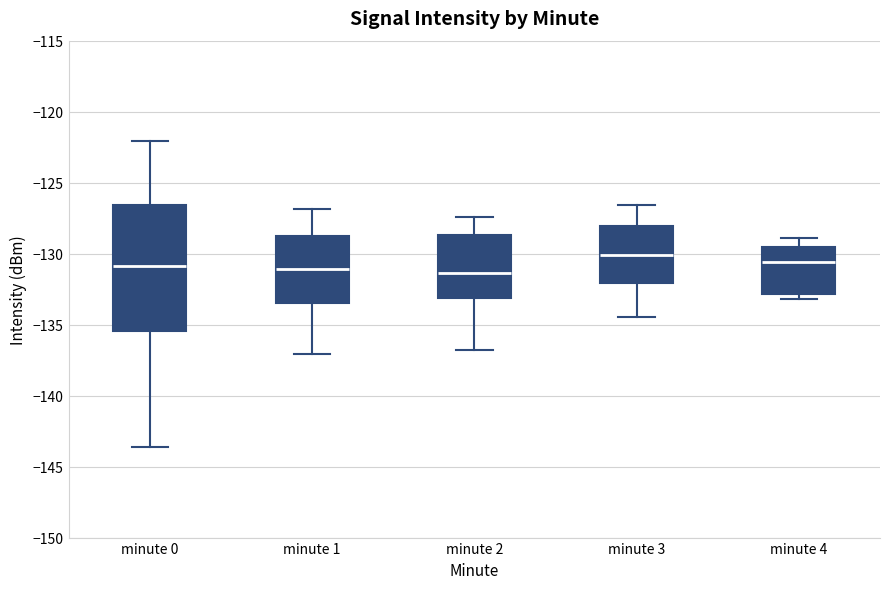

Where does the median line of the box for minute 2 sit on the y-axis? The values are not printed on the chart, so give them approximately, as read against the axis.

-131.5